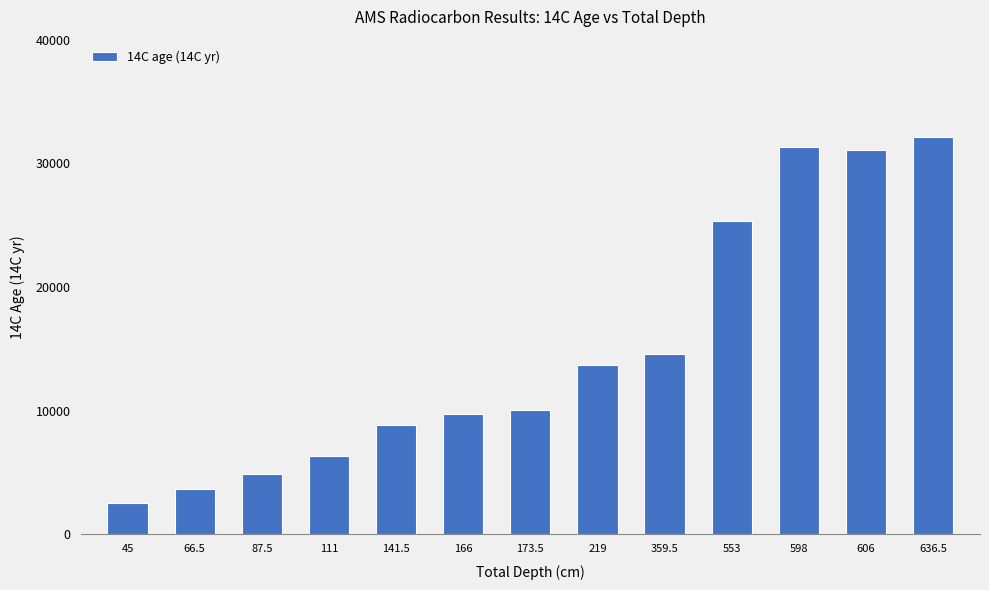

What is the label of the 2nd bar from the right?

606